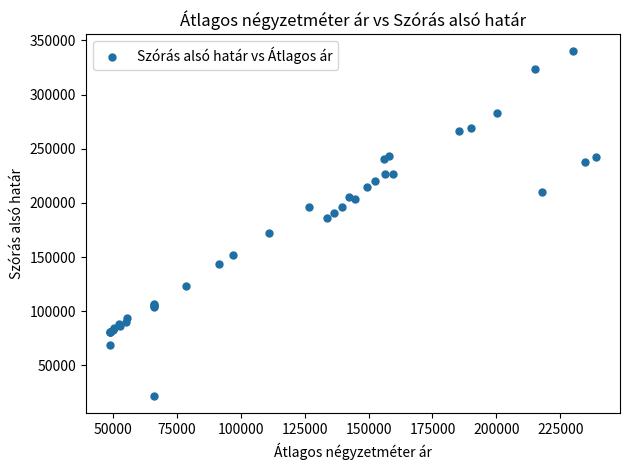

What Y value in the scatter plot is closest to 180743?

186038